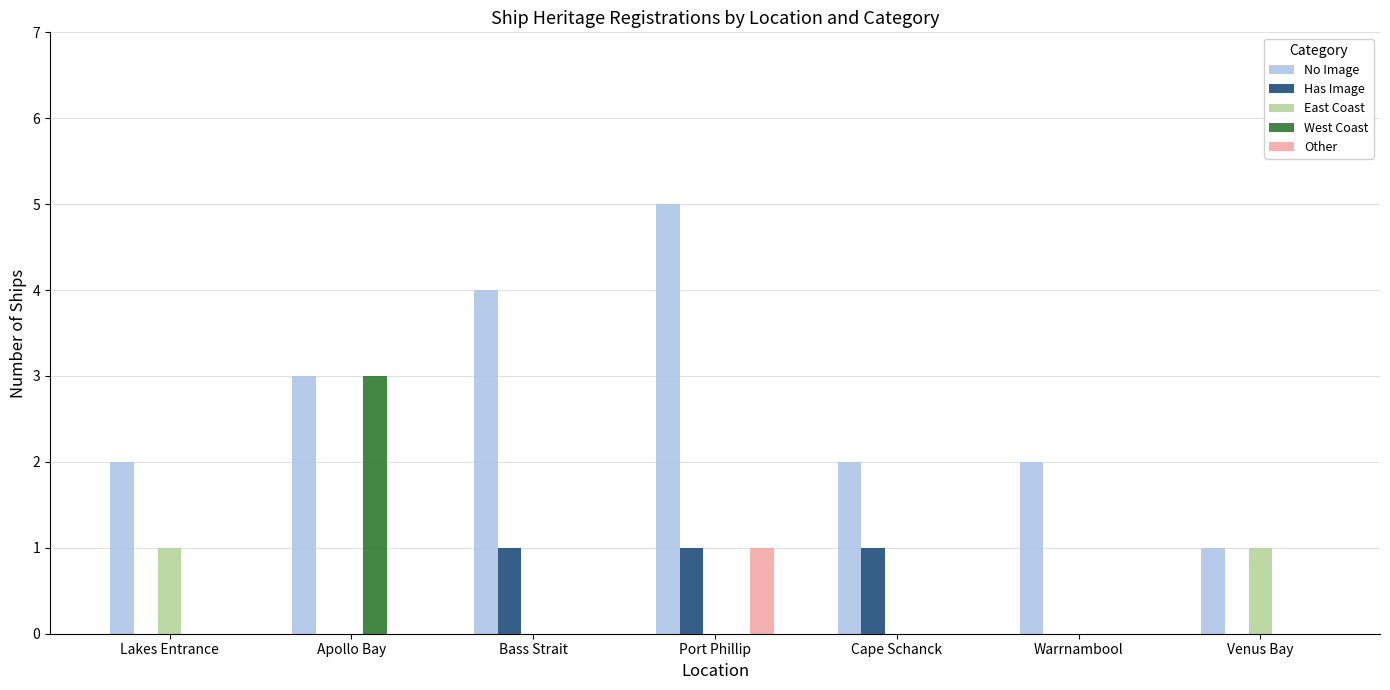

Is it true that East Coast equals 0 at Apollo Bay?

True